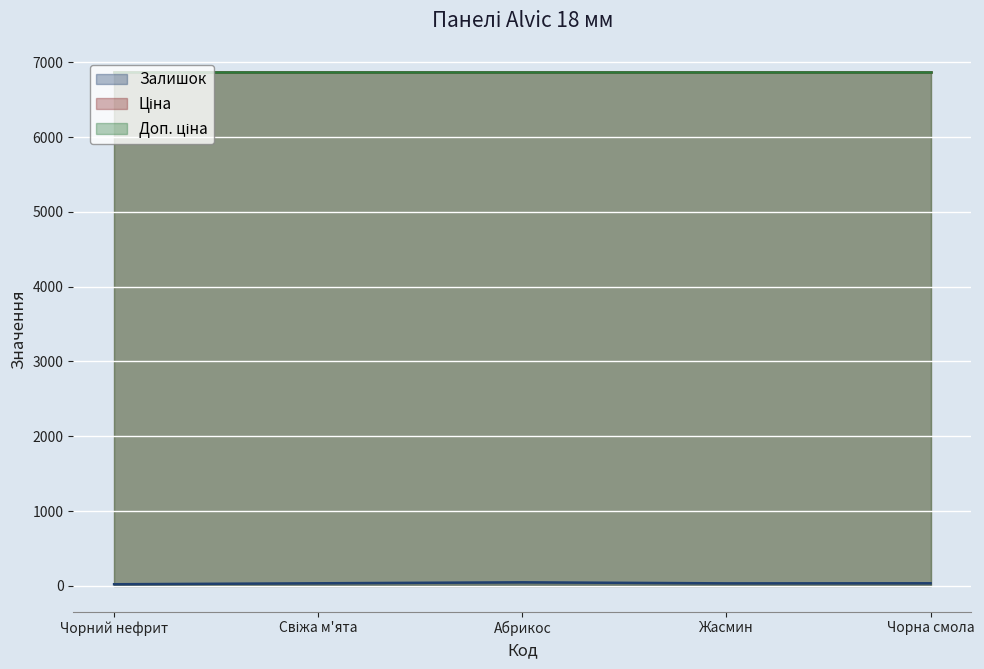

How many lines are shown in the chart?

3